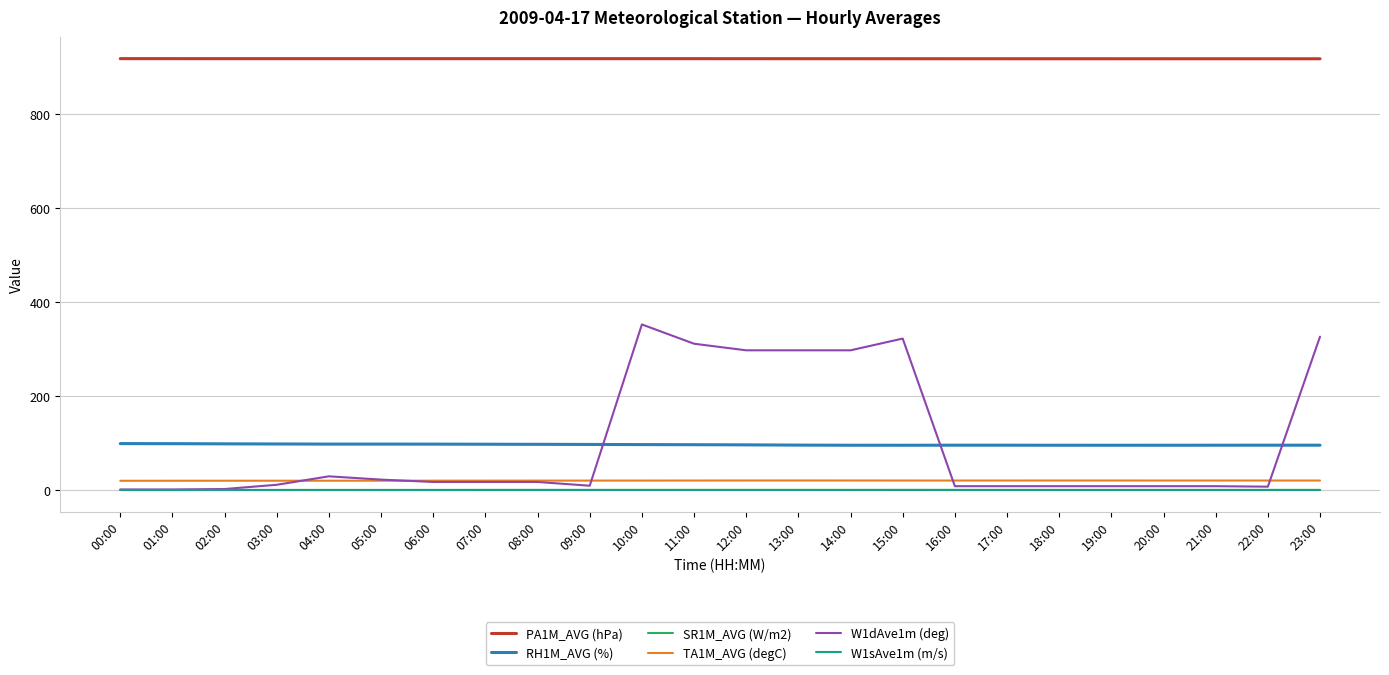

What is the lowest value of the RH1M_AVG (%) series?

95.1